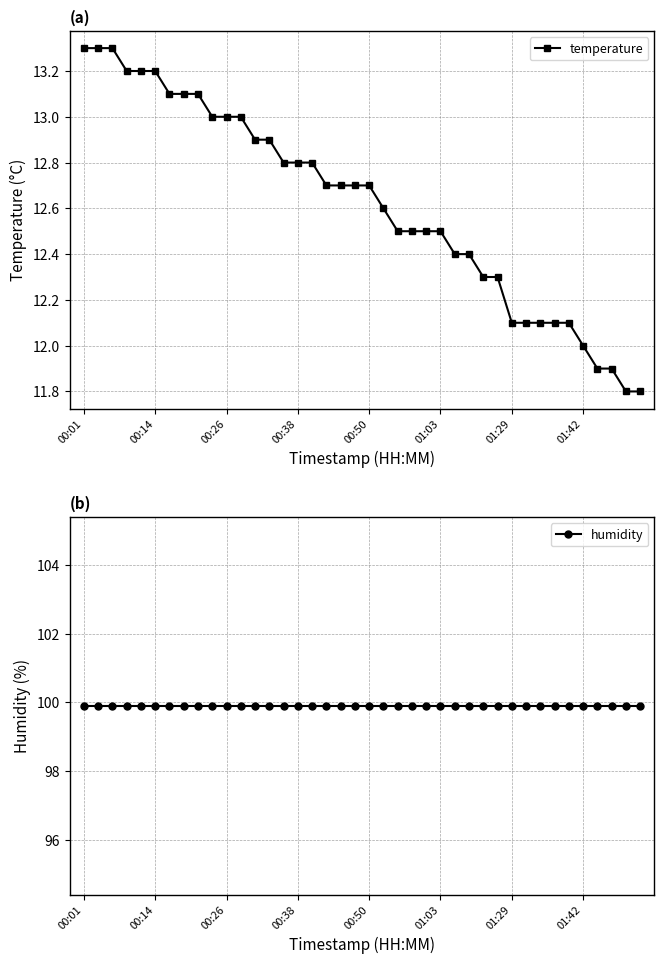

What is the approximate value of humidity at 00:01?

99.9